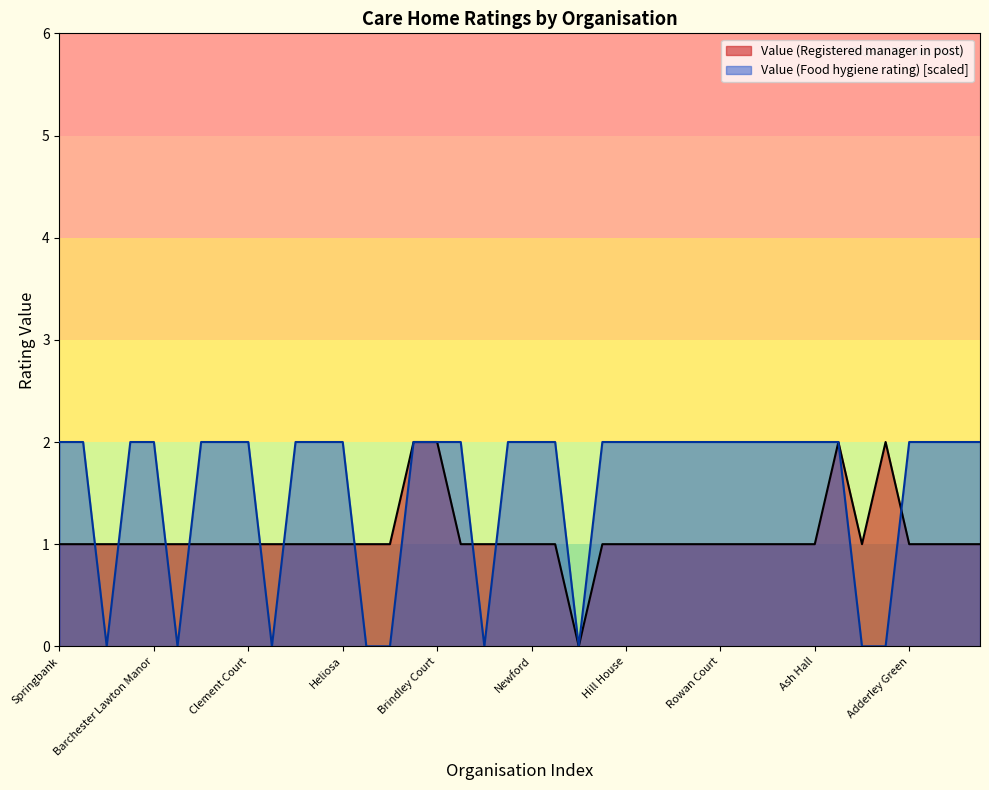

Which category has the highest value in the Value (Food hygiene rating) series?

Springbank